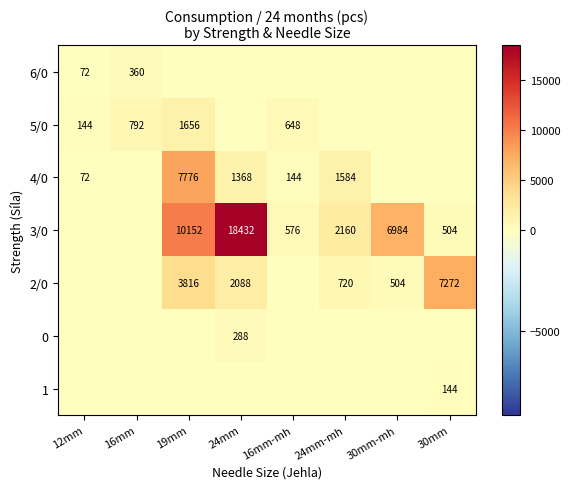

What is the sum of the 3/0 values at 19mm and 24mm-mh?

12312